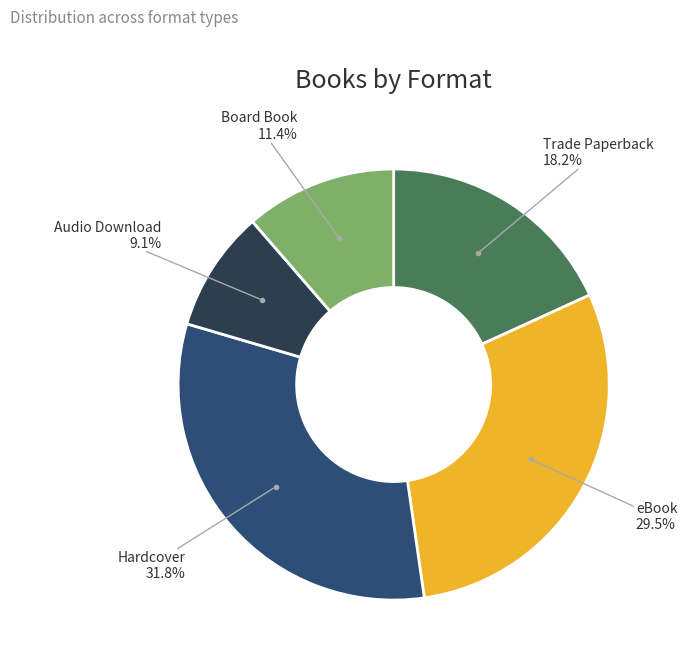

Is there a majority slice in this chart?

No